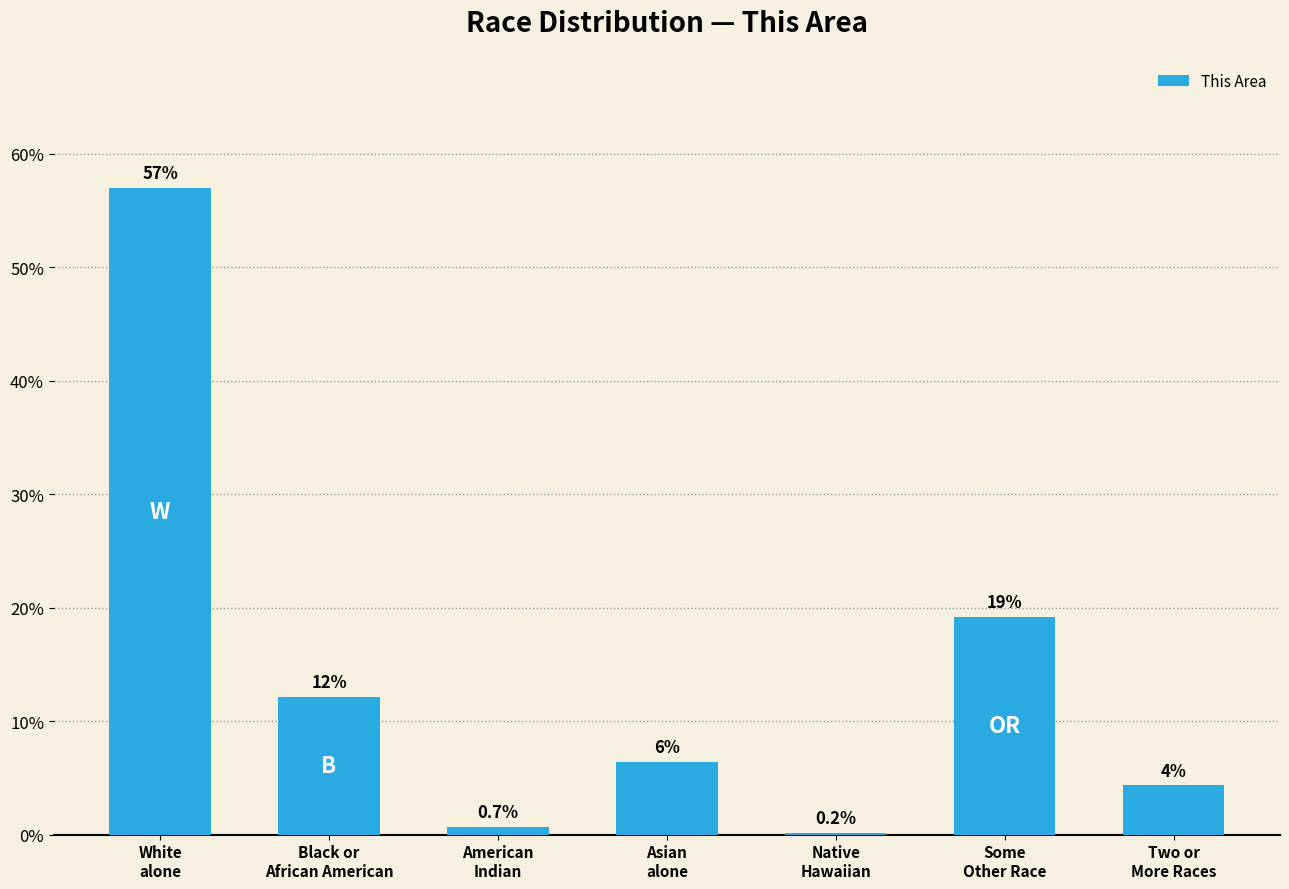

How many values exceed 6?

4